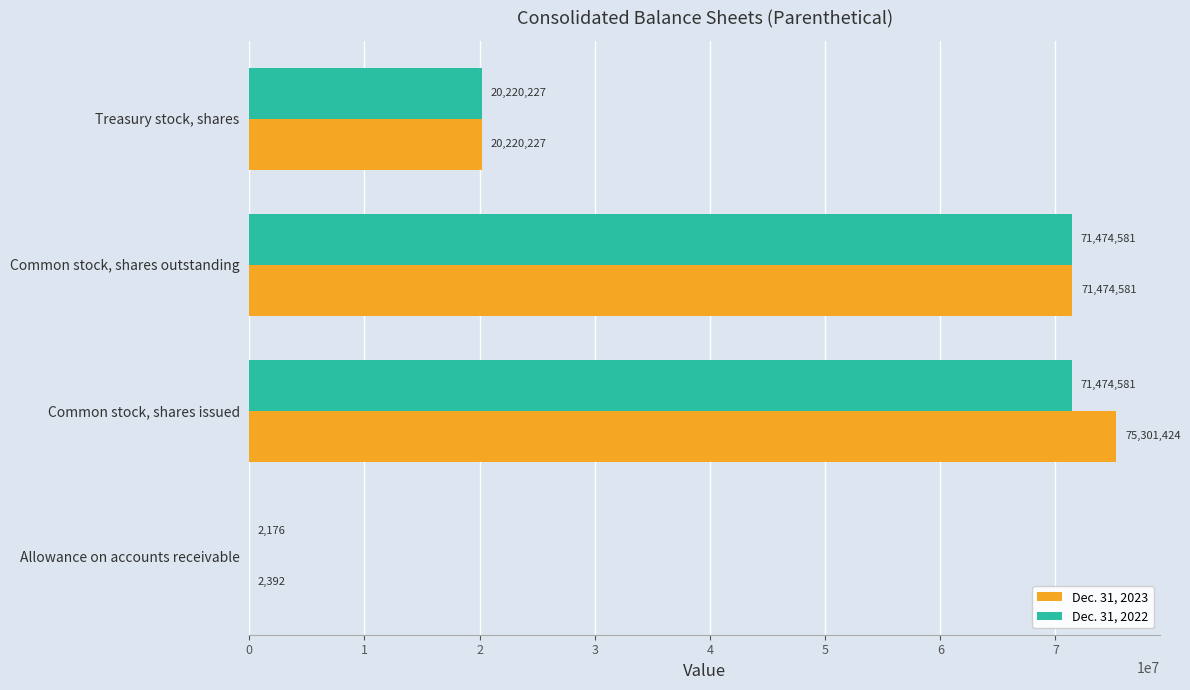

At which category is the sum across all series the highest?

Common stock, shares issued